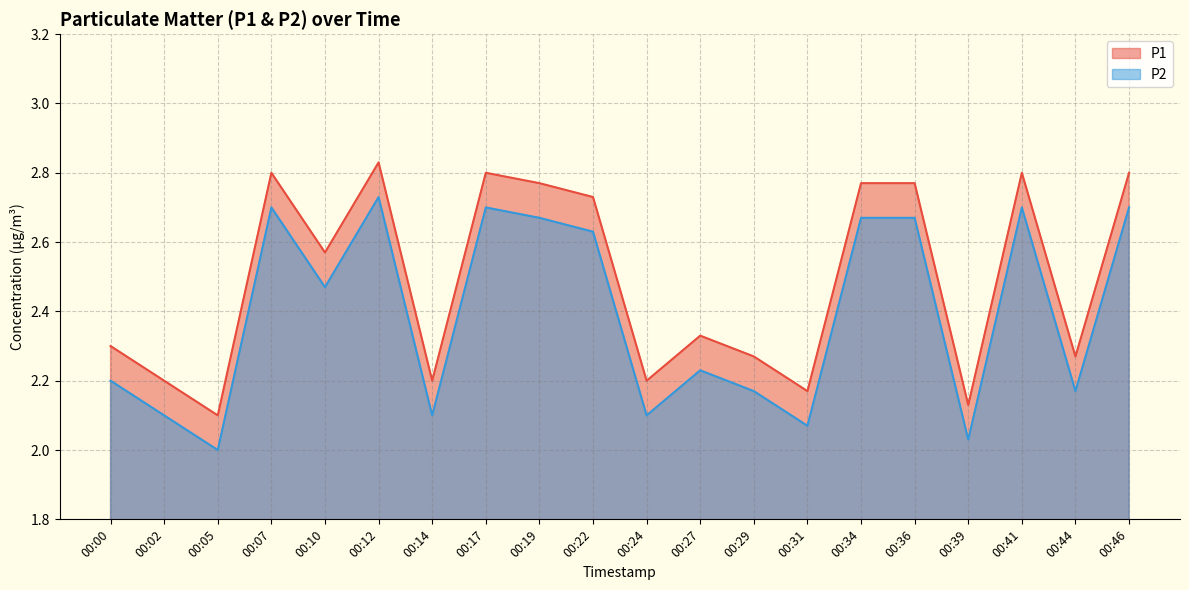

What is the value of the P1 point at the 6th from the left?

2.8